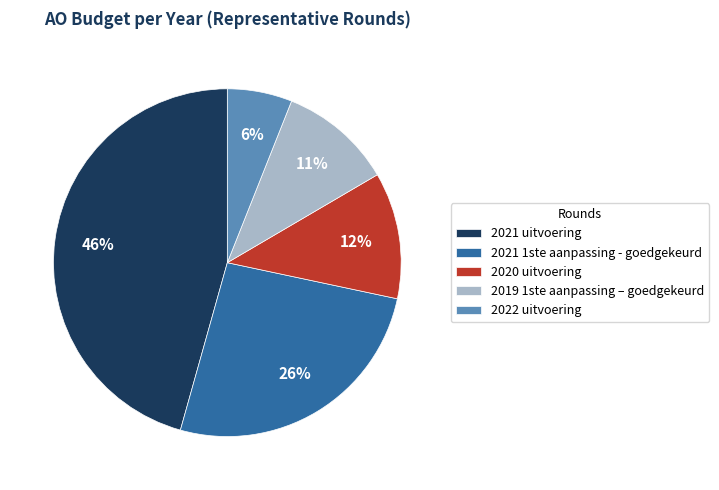

How many slices are in this pie chart?

5